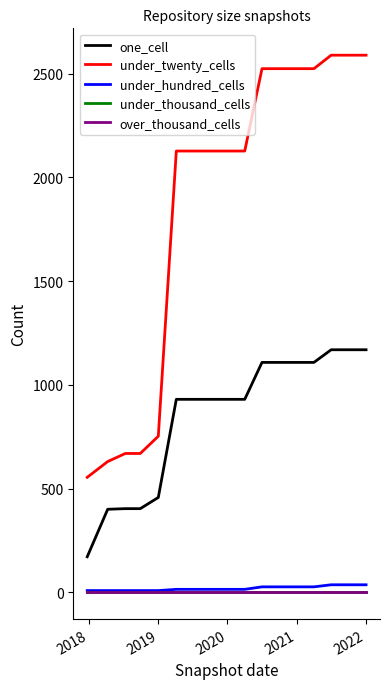

True or false: one_cell and under_thousand_cells cross at least once.

False